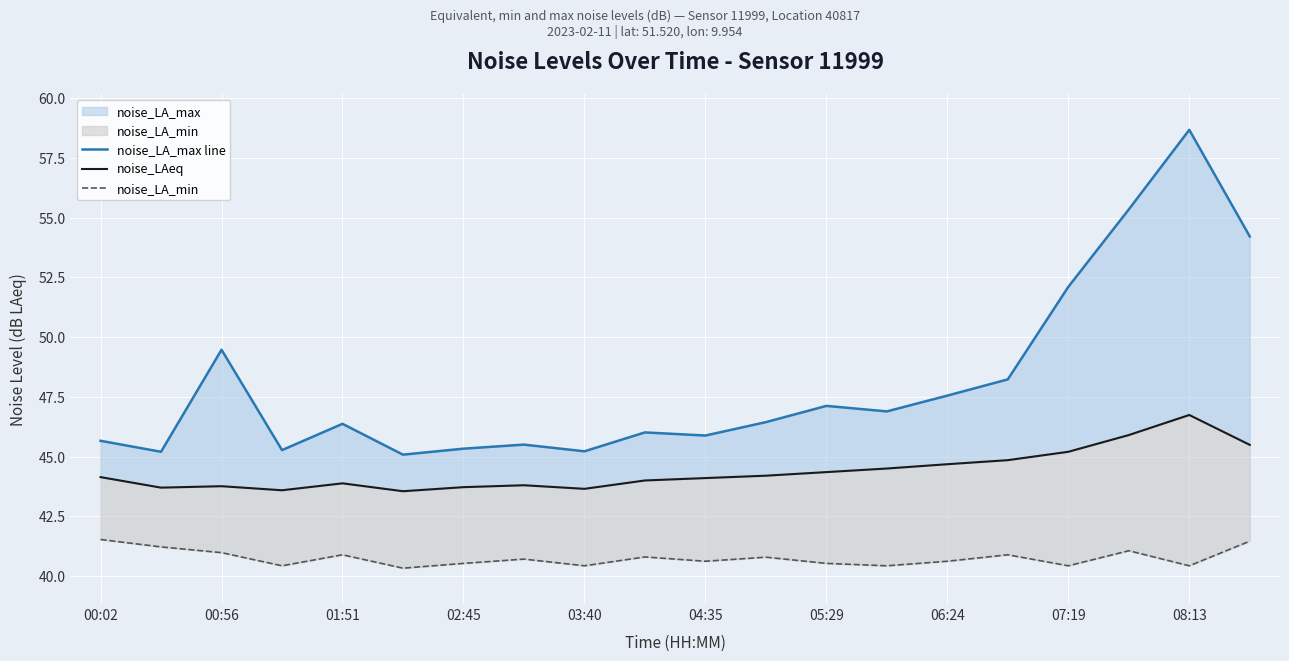

Rank the series at 02:45 from highest to lowest value.

noise_LA_max line, noise_LAeq, noise_LA_min